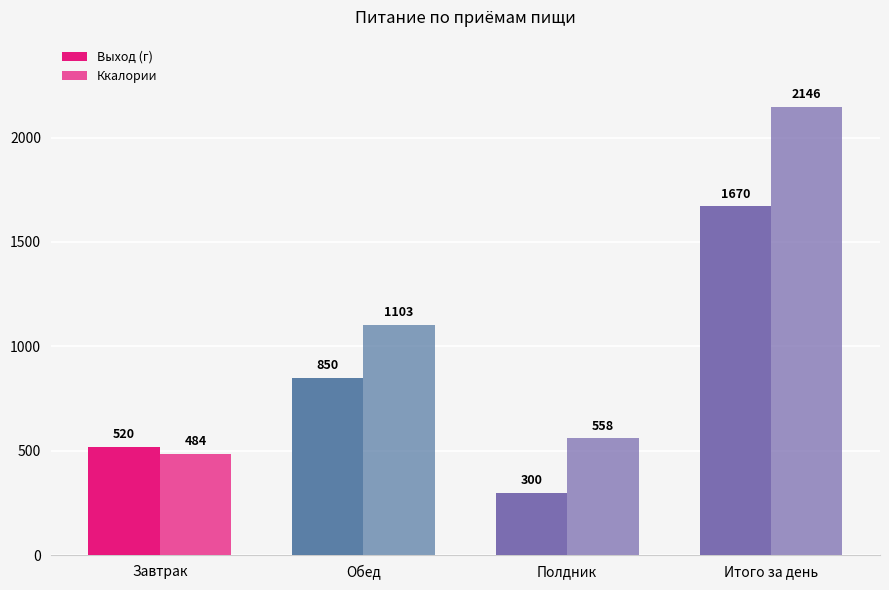

What is the difference between the maximum and second lowest values in the Выход (г) series?

1150.0